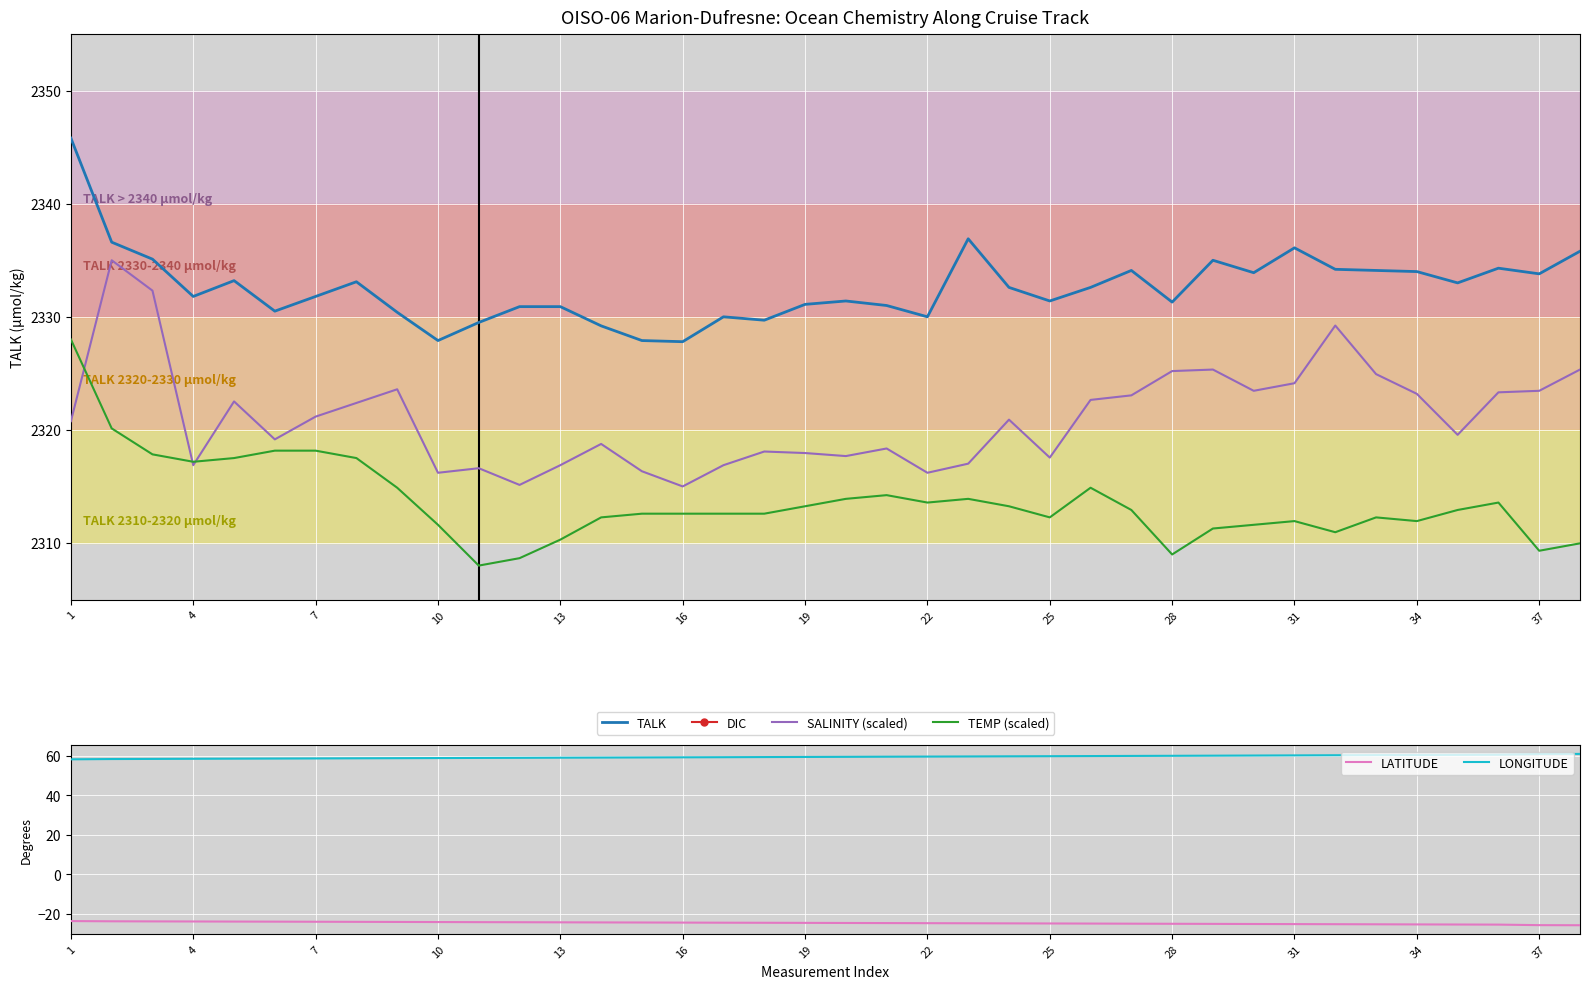

The value of TALK at 19 is 1478.5. True or false?

False